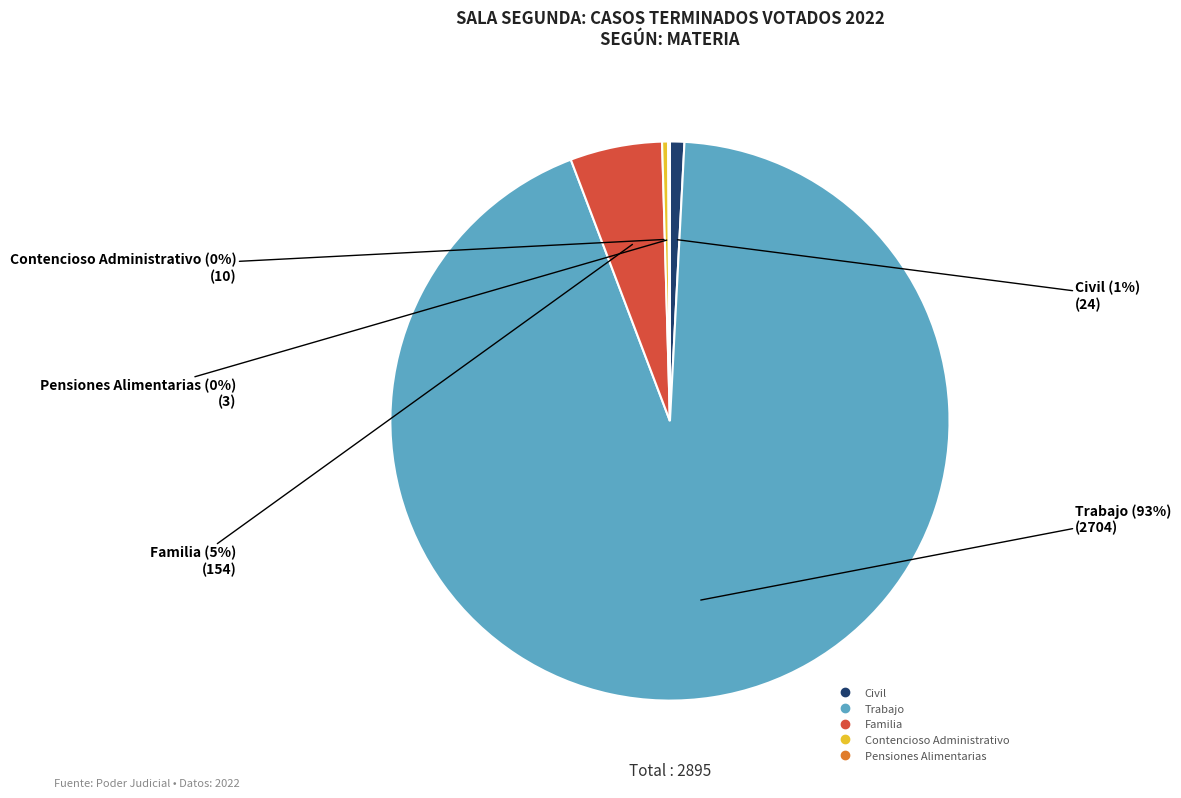

The Familia slice represents 1% of the pie. True or false?

False